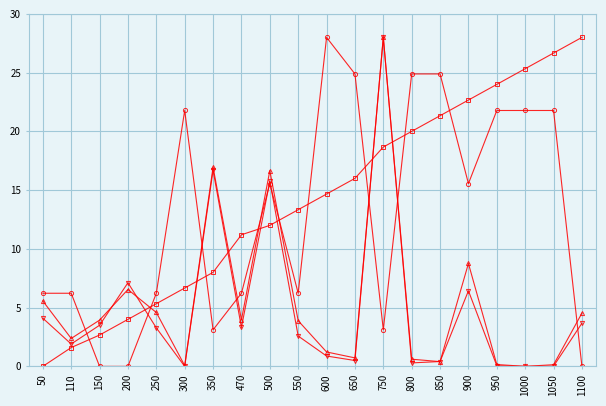

What is the spread (max minus min) of values at 470?

7.9